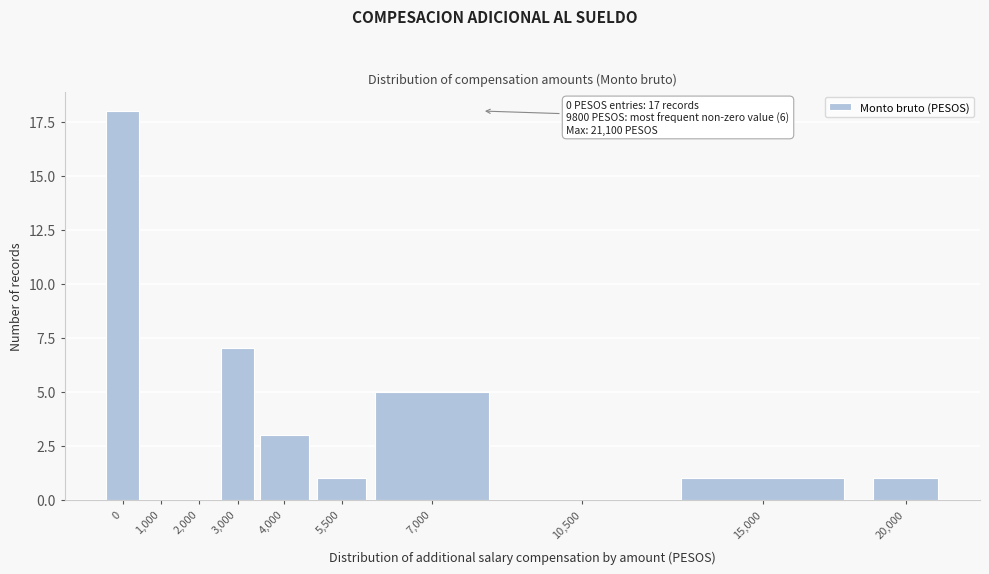

Reading left to right, extract all data points from this chart.

0=18	1,000=0	2,000=0	3,000=7	4,000=3	5,500=1	7,000=5	10,500=0	15,000=1	20,000=1